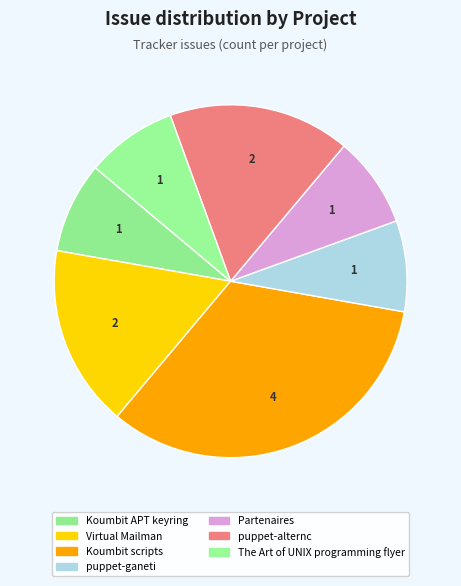

How many segments does this pie chart have?

7